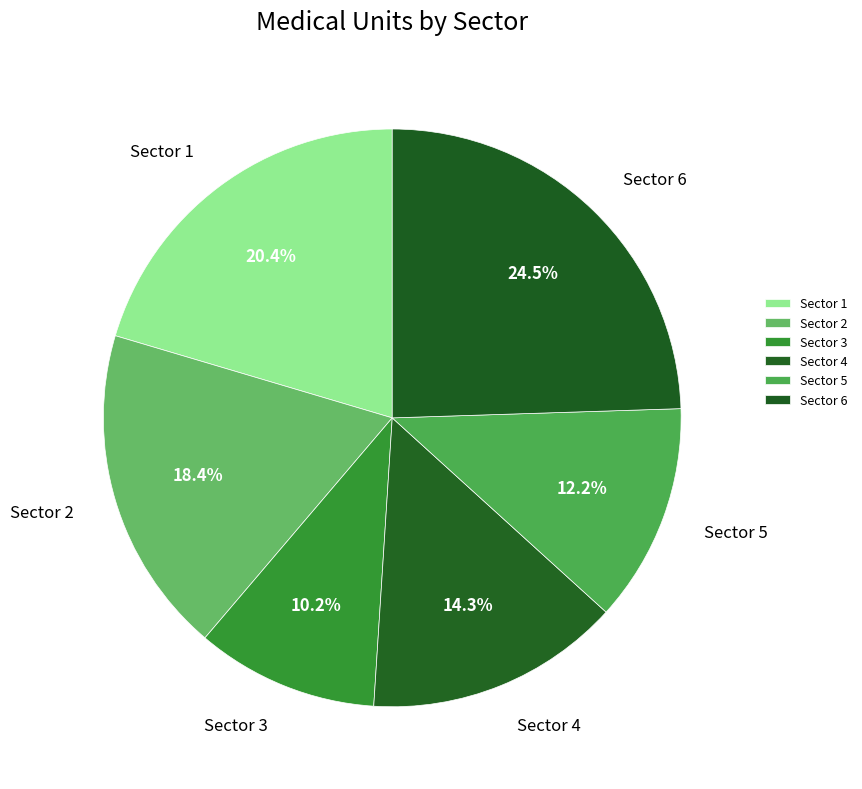

Combined, do Sector 2 and Sector 1 account for over 50%?

No